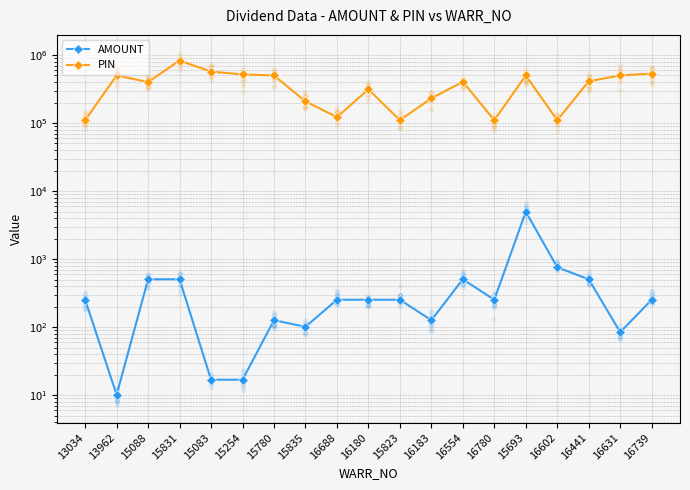

At how many categories does at least one series exceed 125887?

14